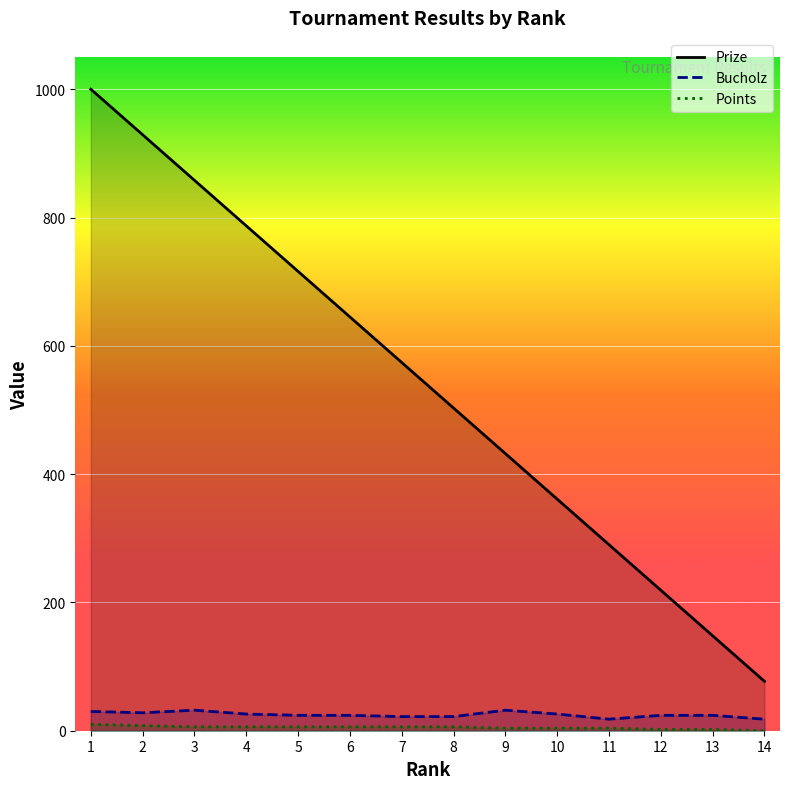

How many lines are shown in the chart?

3